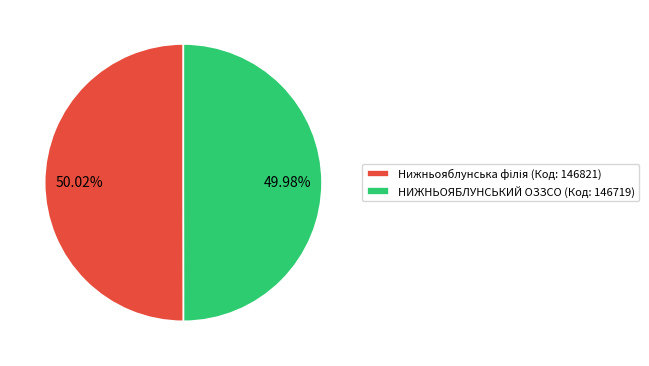

Does any single category account for the majority?

Yes